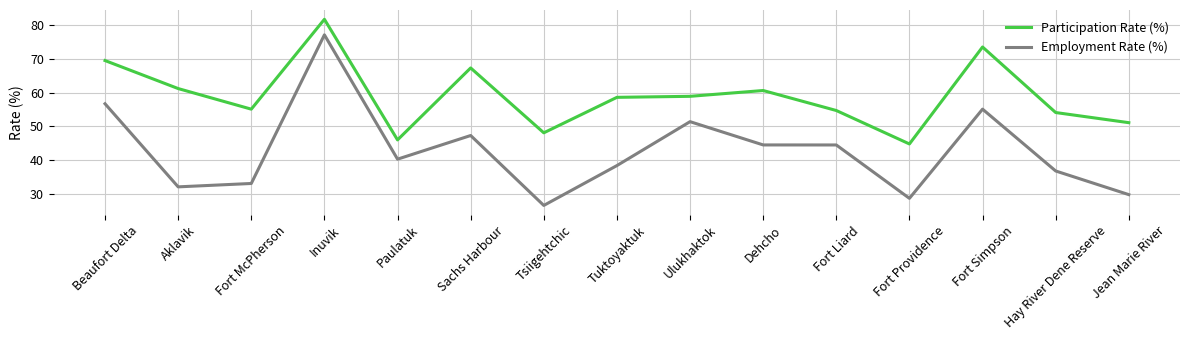

True or false: Employment Rate (%) and Participation Rate (%) cross at least once.

False